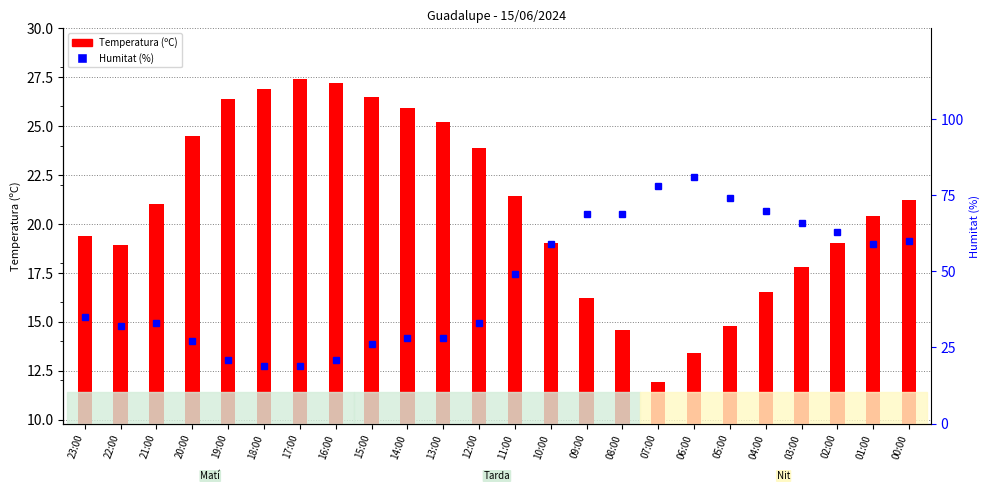

At which label does Humitat (%) first exceed 49?

10:00